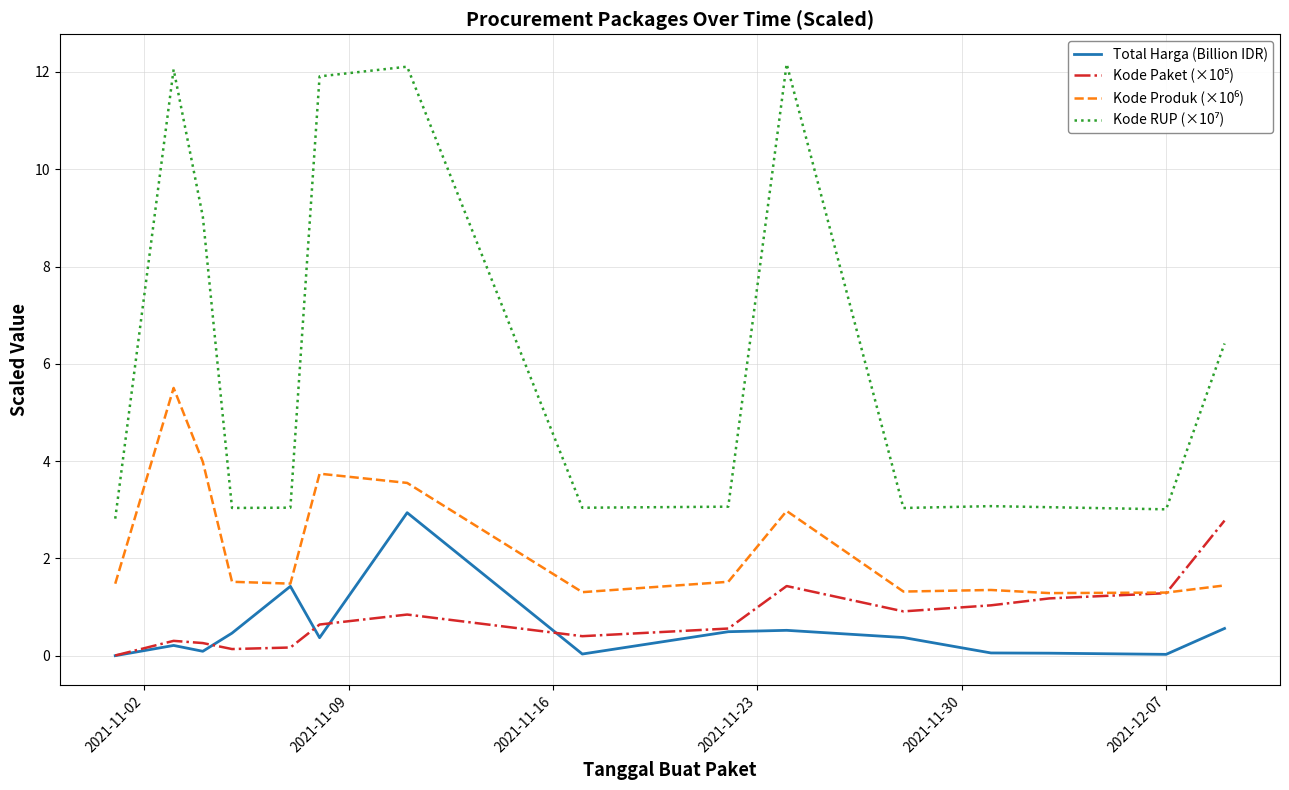

What is the greatest value displayed?

12.2